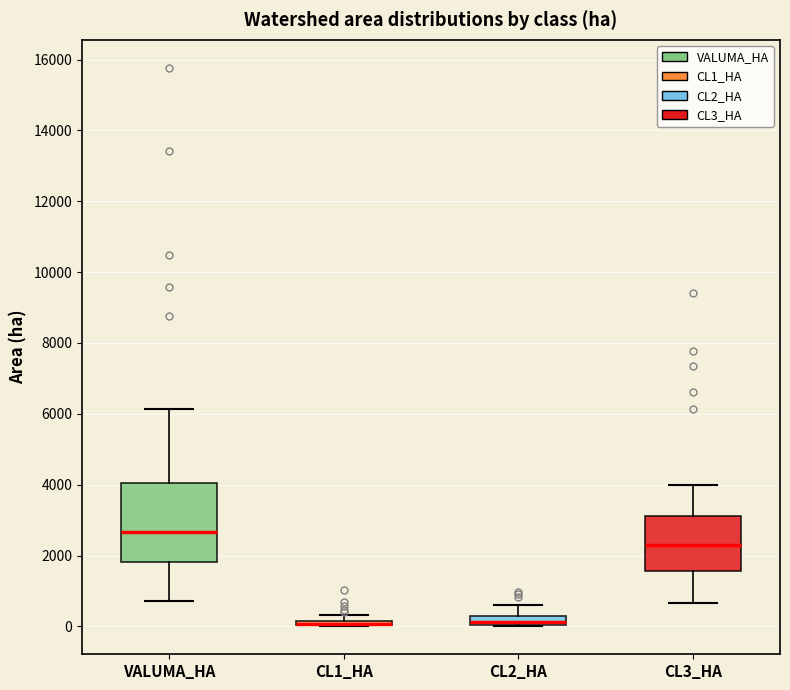

Which box is the tallest, from its lower edge to its upper edge?

VALUMA_HA